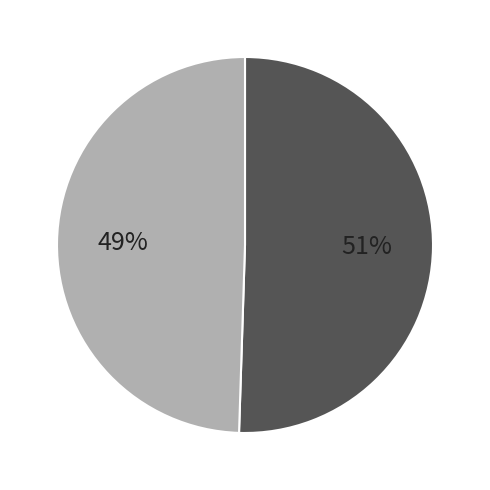

Count the number of slices in the pie.

2